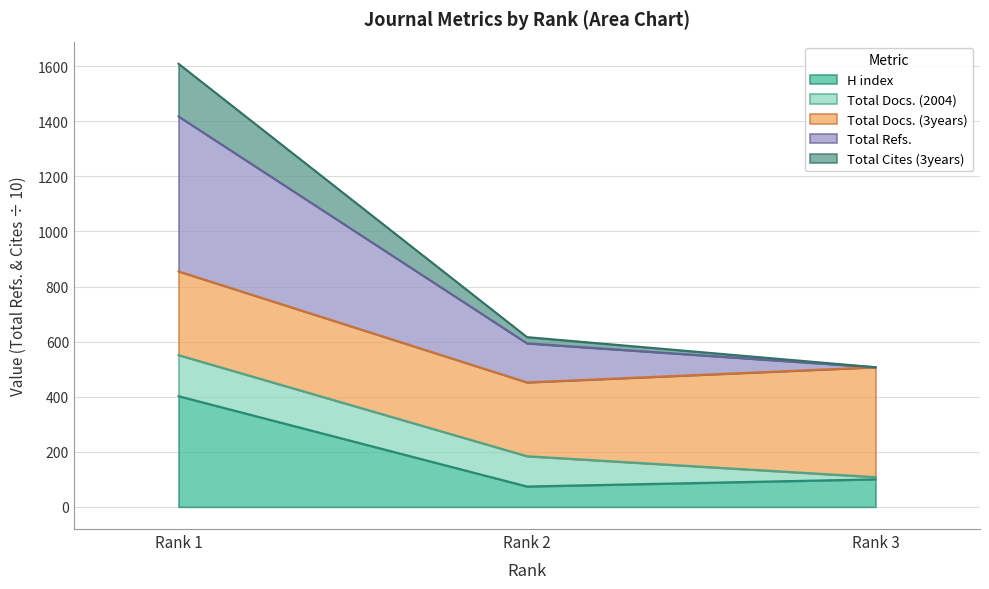

At which category is the sum across all series the highest?

Rank 1